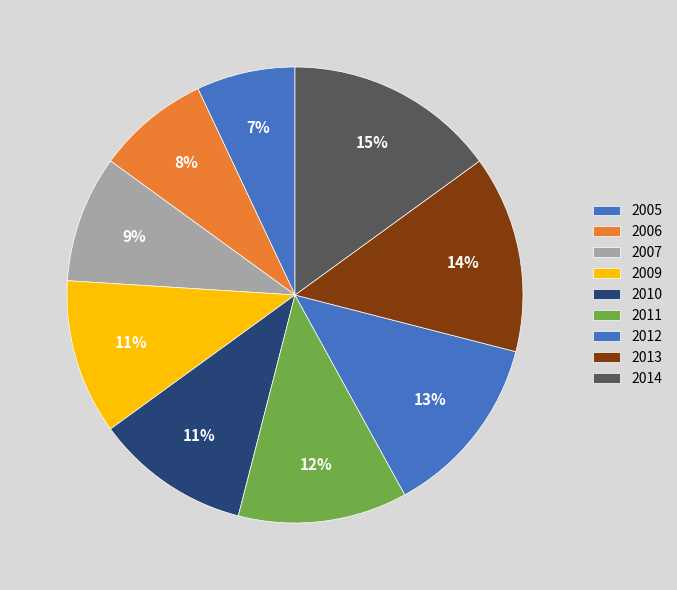

How many slices are in this pie chart?

9